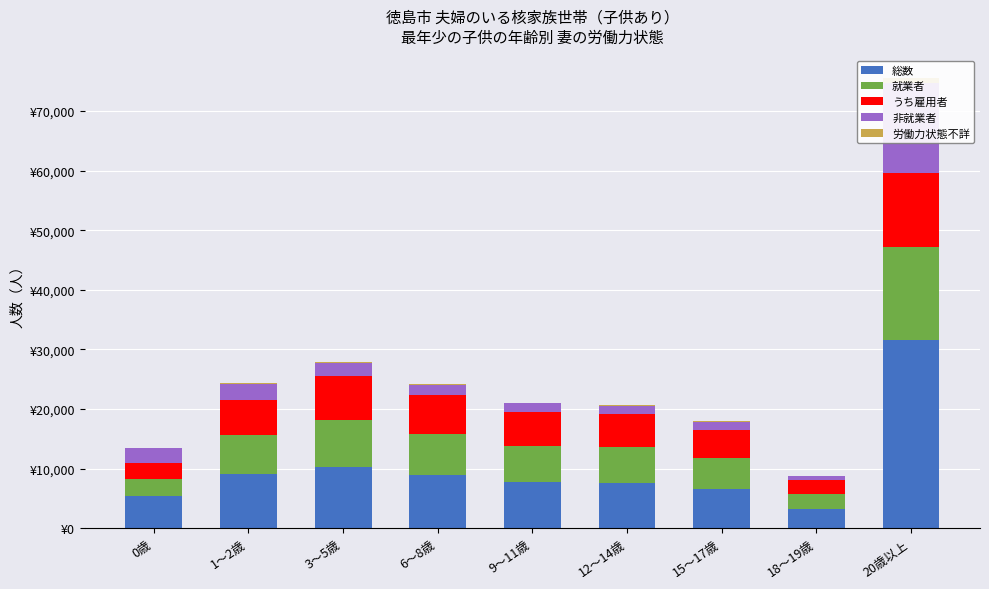

Where is うち雇用者 nearest to the value 7319?

3～5歳